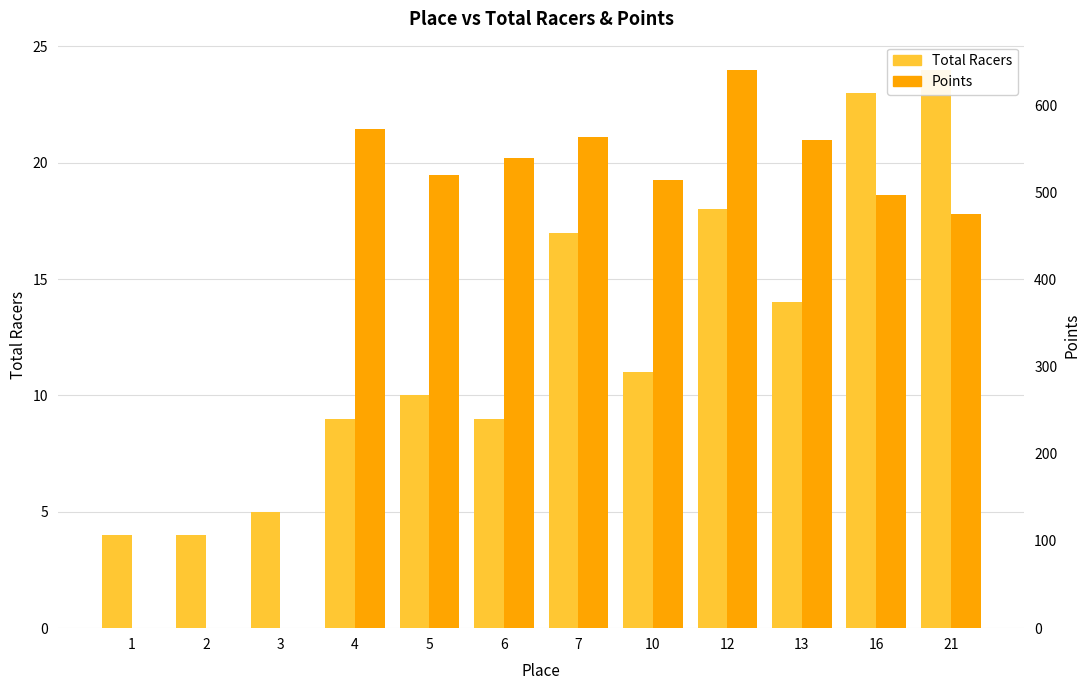

How many positive values does the Points series have?

9